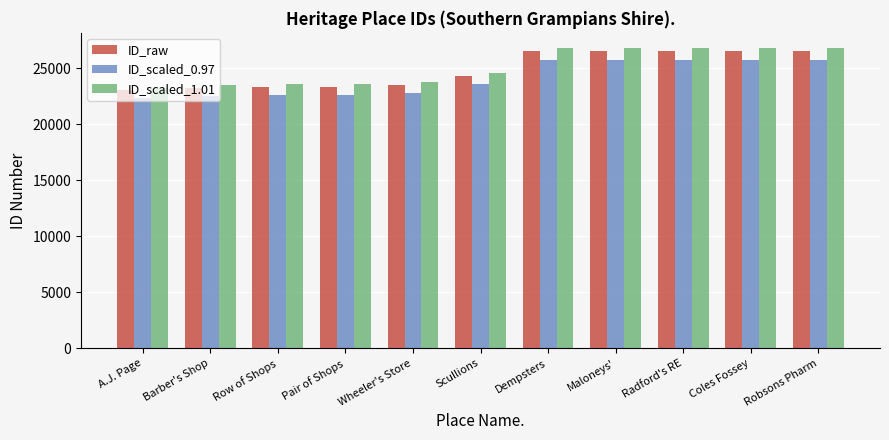

Where is ID_raw nearest to the value 24799?

Scullions